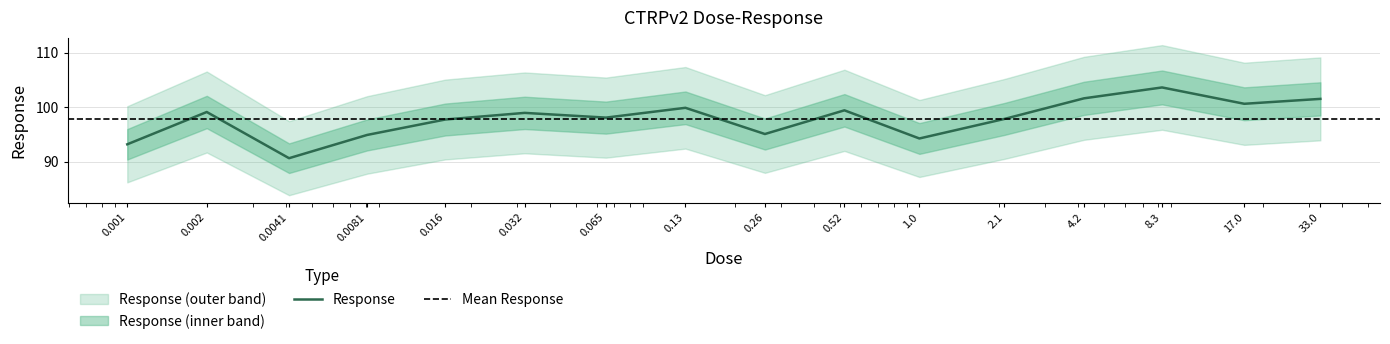

Rank the categories by value from highest to lowest.

8.3, 4.2, 33.0, 17.0, 0.13, 0.52, 0.002, 0.032, 0.065, 2.1, 0.016, 0.26, 0.0081, 1.0, 0.001, 0.0041